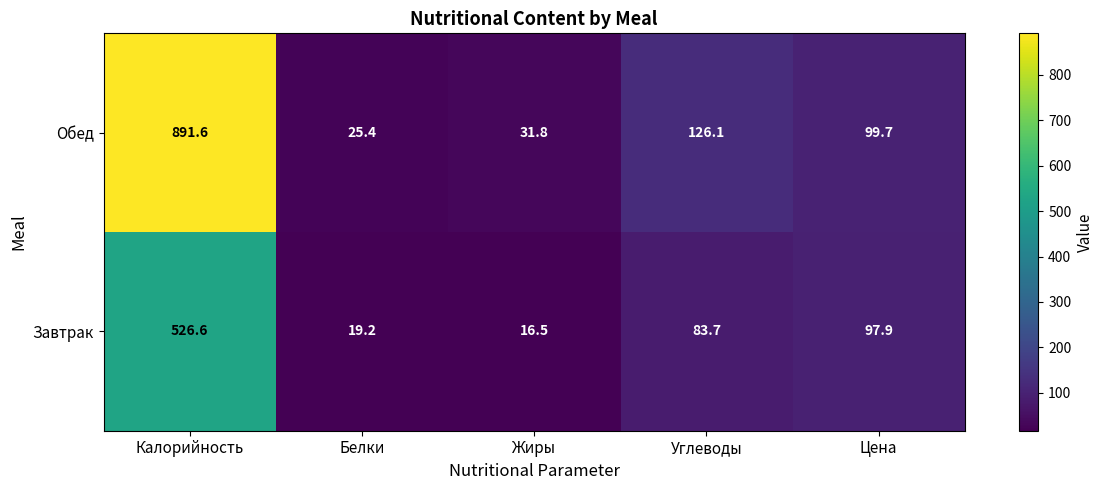

How many distinct data groups are displayed?

2